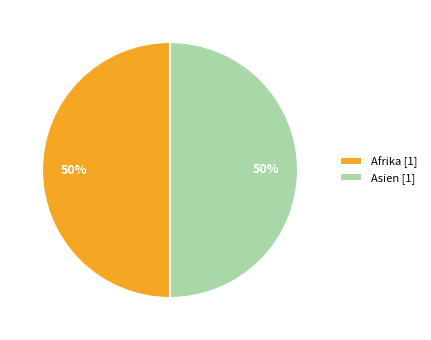

Do Asien [1] and Afrika [1] together represent more than half of the pie?

Yes